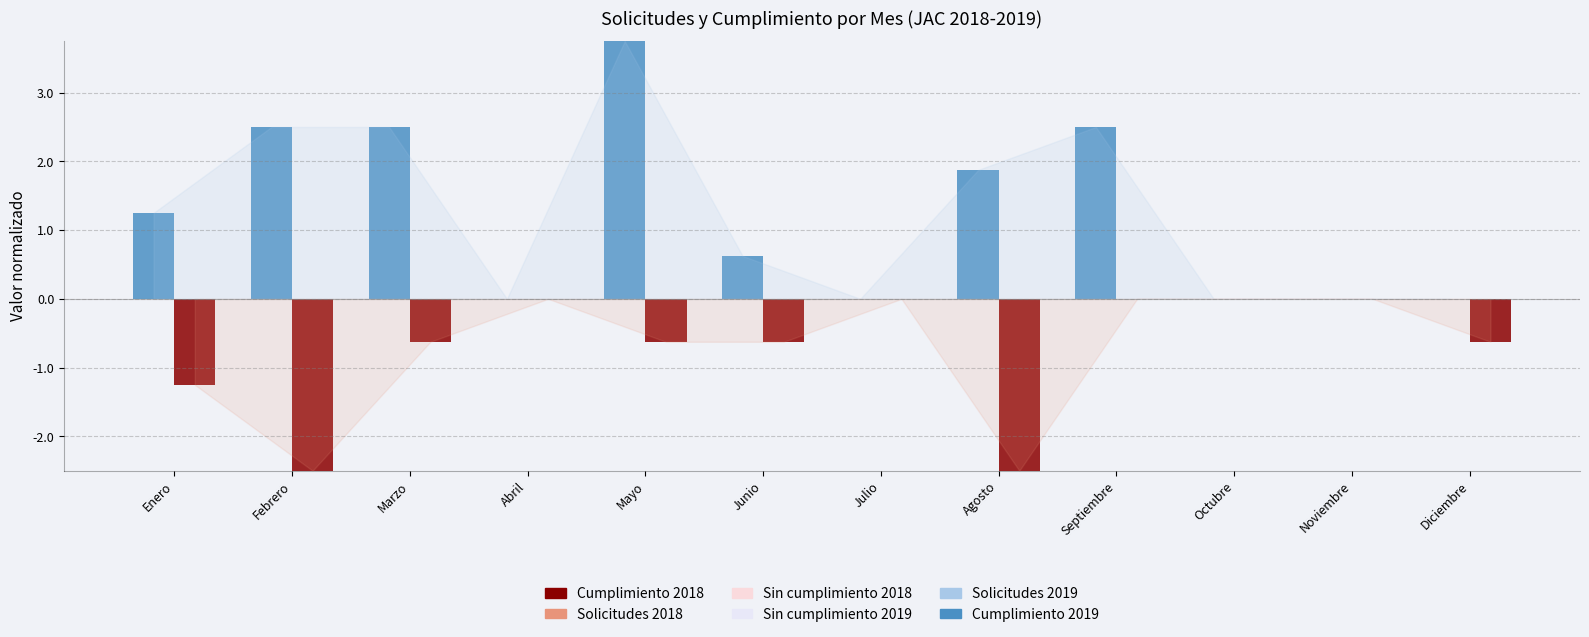

The Cumplimiento 2019 series shows 0.0 at Diciembre. True or false?

True